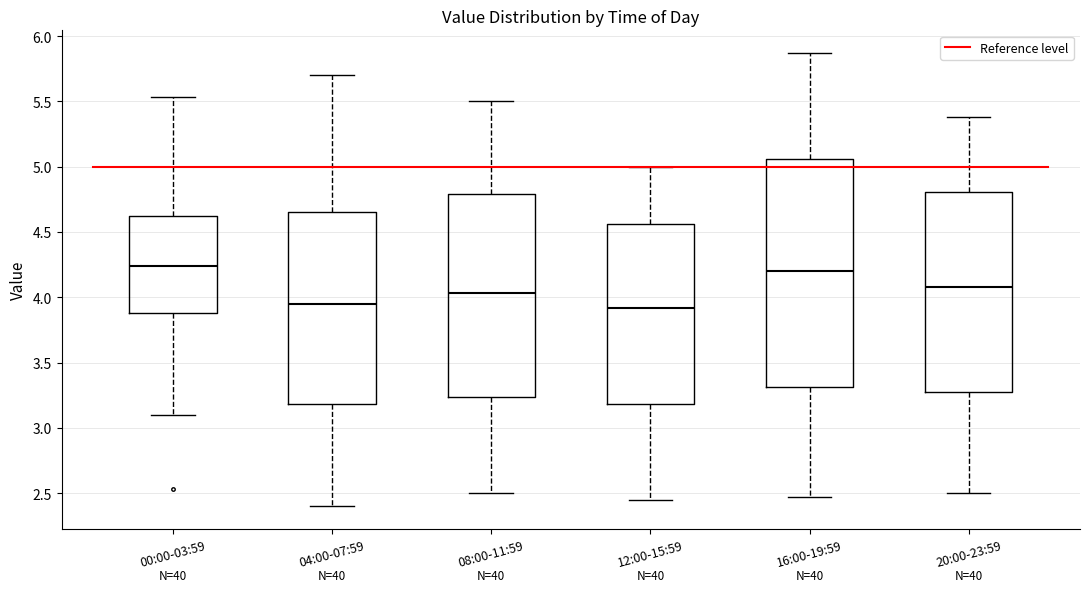

Where does the median line of the box for 12:00-15:59 sit on the y-axis? The values are not printed on the chart, so give them approximately, as read against the axis.

3.90